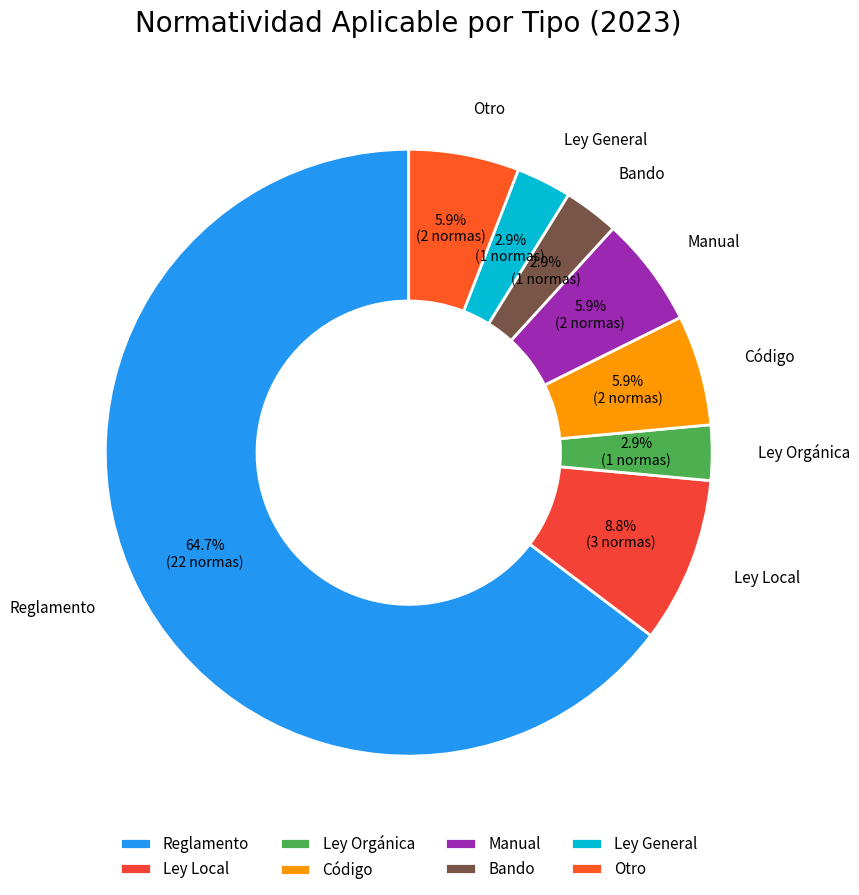

What is the ratio of the value at Reglamento to the value at Manual?

11.0